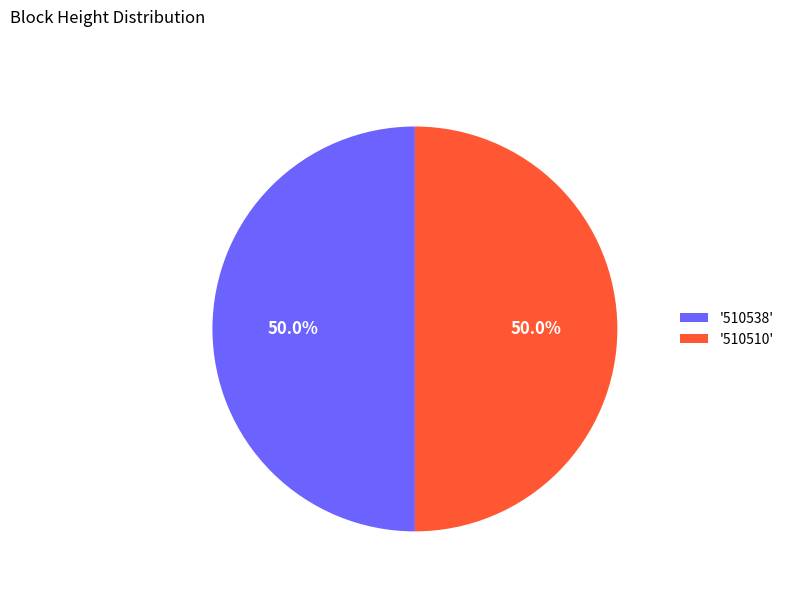

To the nearest percent, what is the average slice percentage?

50%